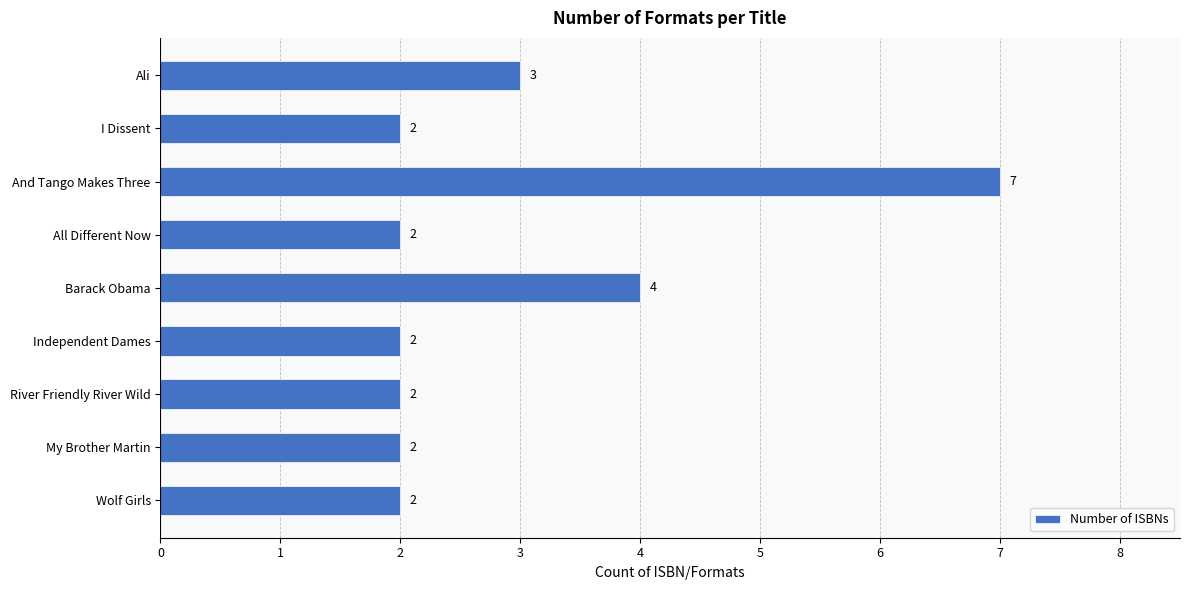

Approximately how many times larger is the value at Independent Dames compared to All Different Now?

1.0